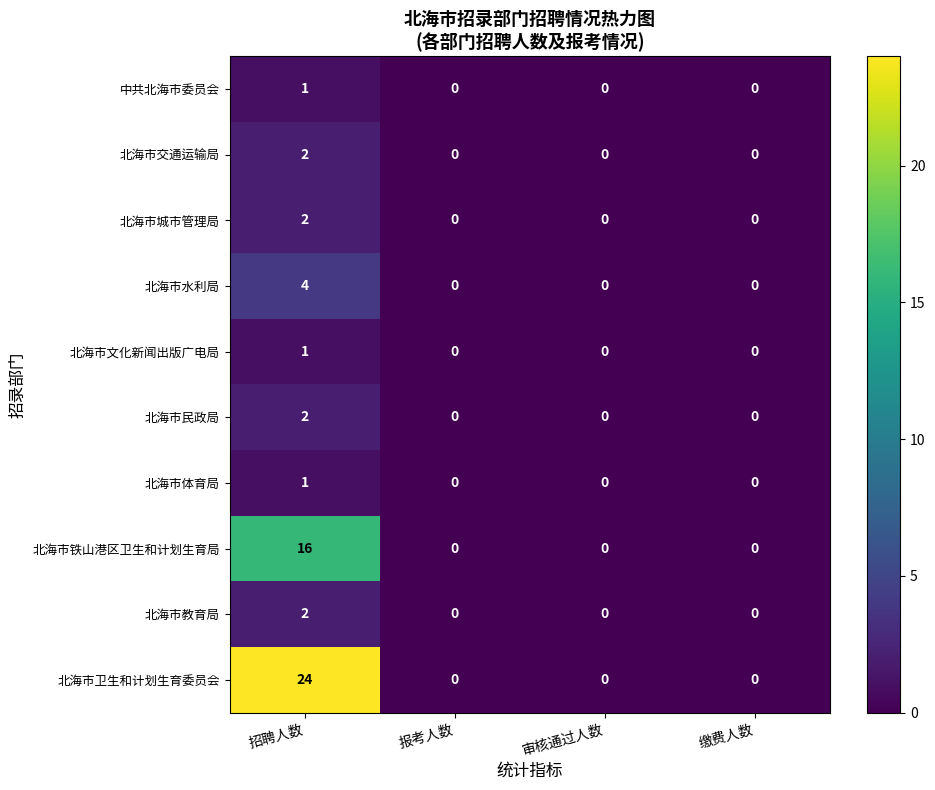

Is it true that 北海市城市管理局 equals 3 at 招聘人数?

False